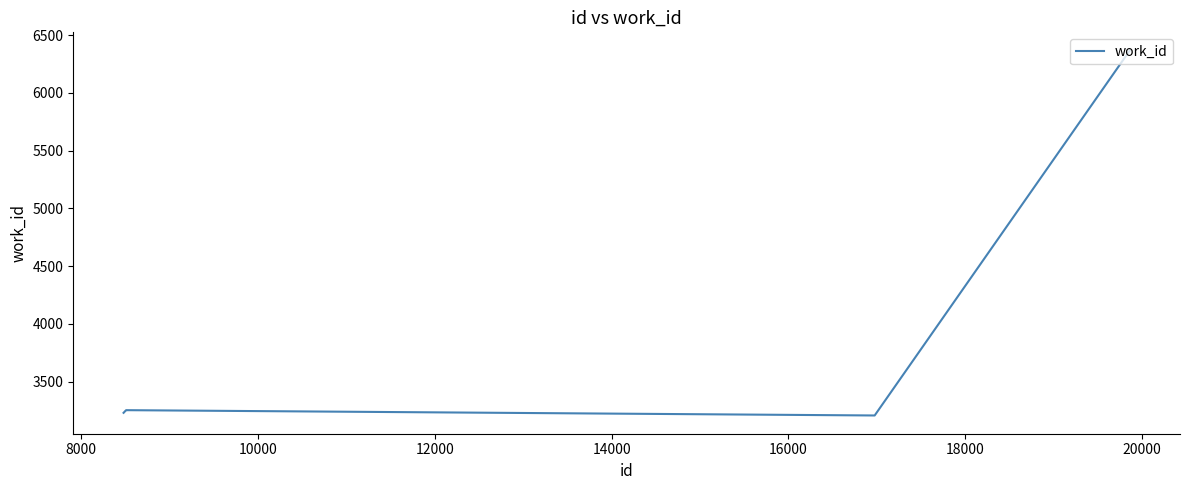

What is the greatest value displayed?

6366